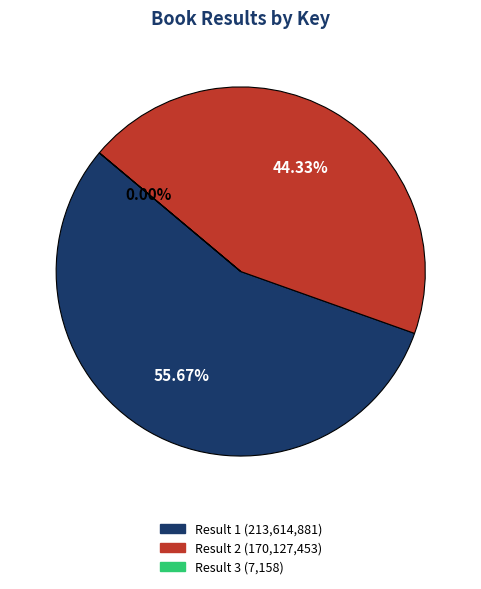

Is there a majority slice in this chart?

Yes